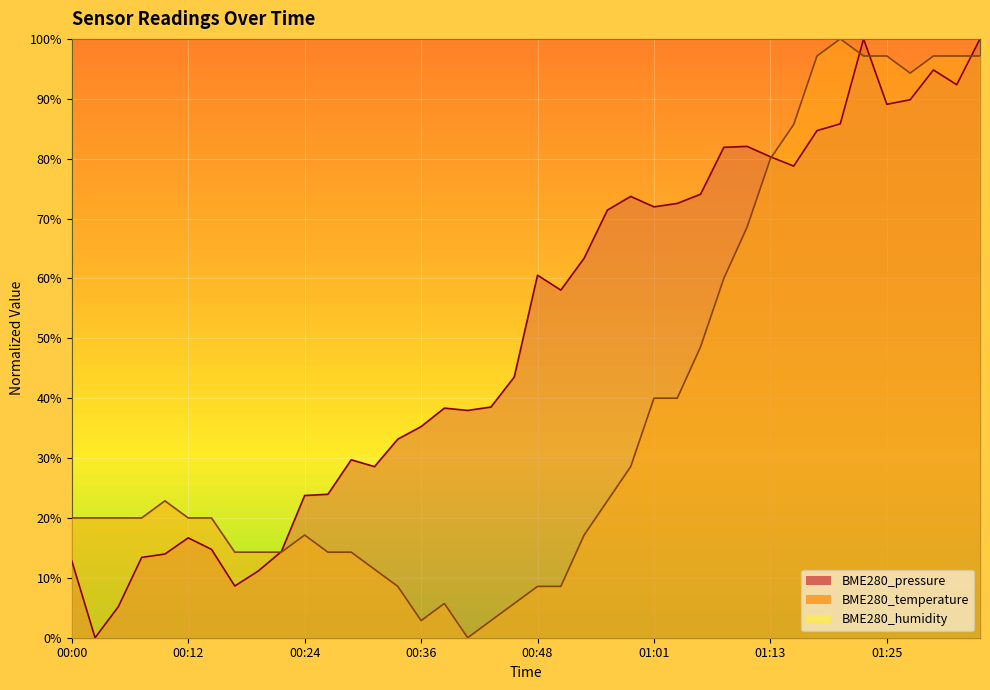

What is the label of the 1st point from the left?

00:00